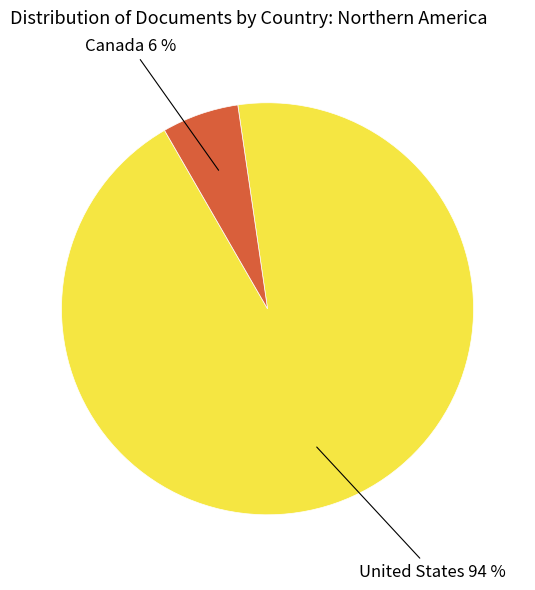

Does any single category account for the majority?

Yes